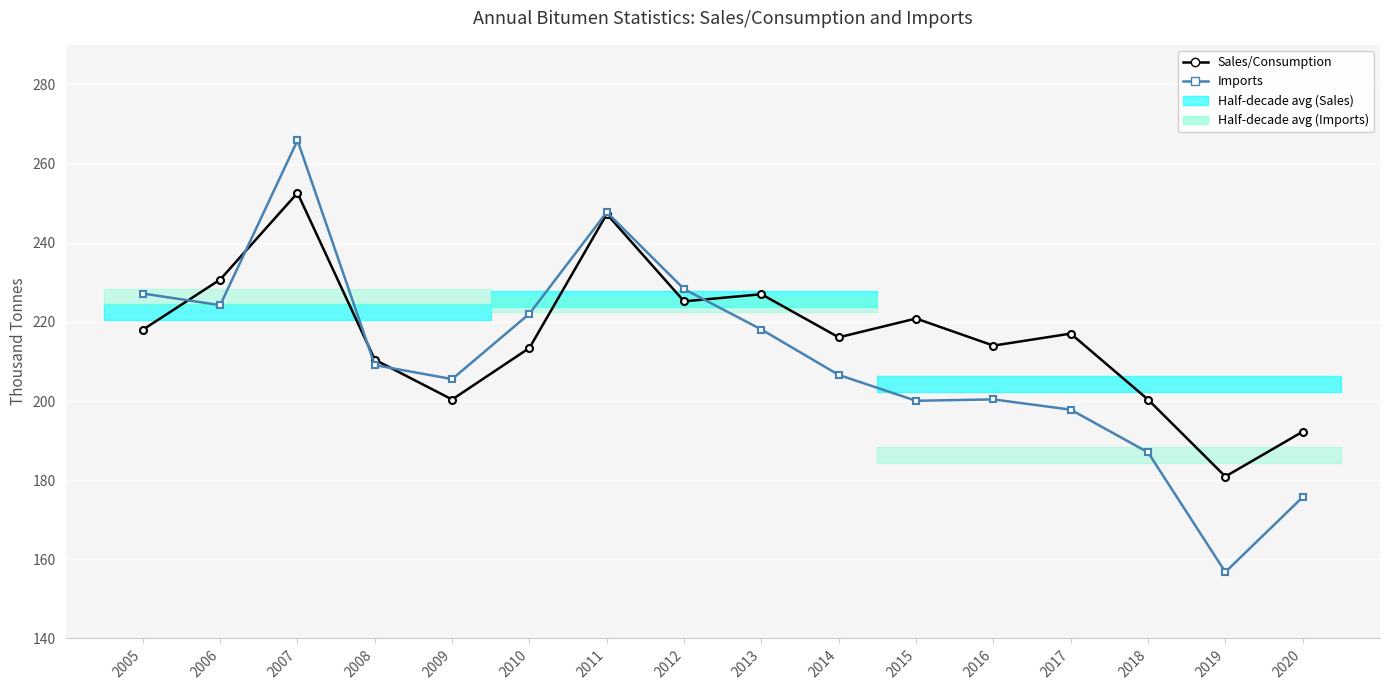

At how many categories does at least one series exceed 174?

16